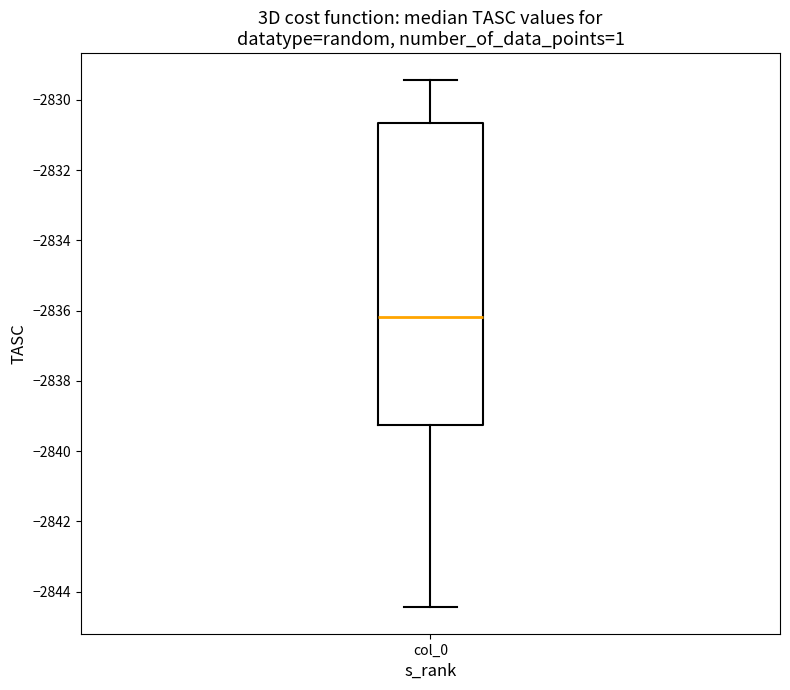

Where does the lower whisker of the box for col_0 end on the y-axis? The values are not printed on the chart, so give them approximately, as read against the axis.

-2844.4